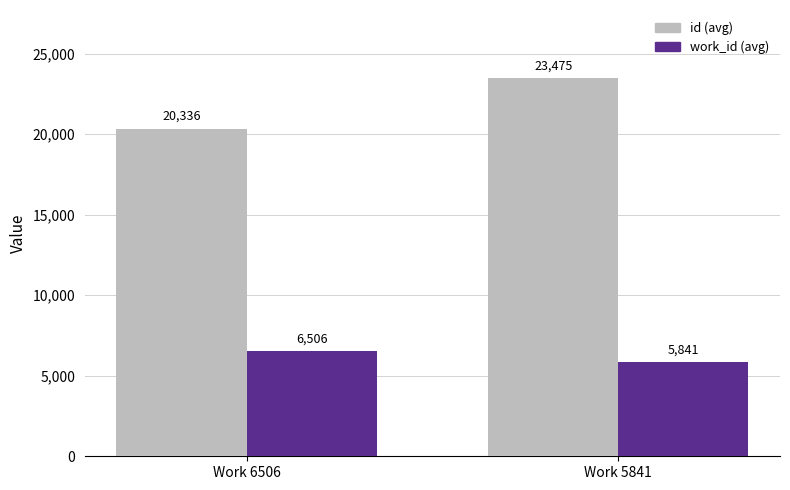

What is the total value across all series at Work 6506?

26842